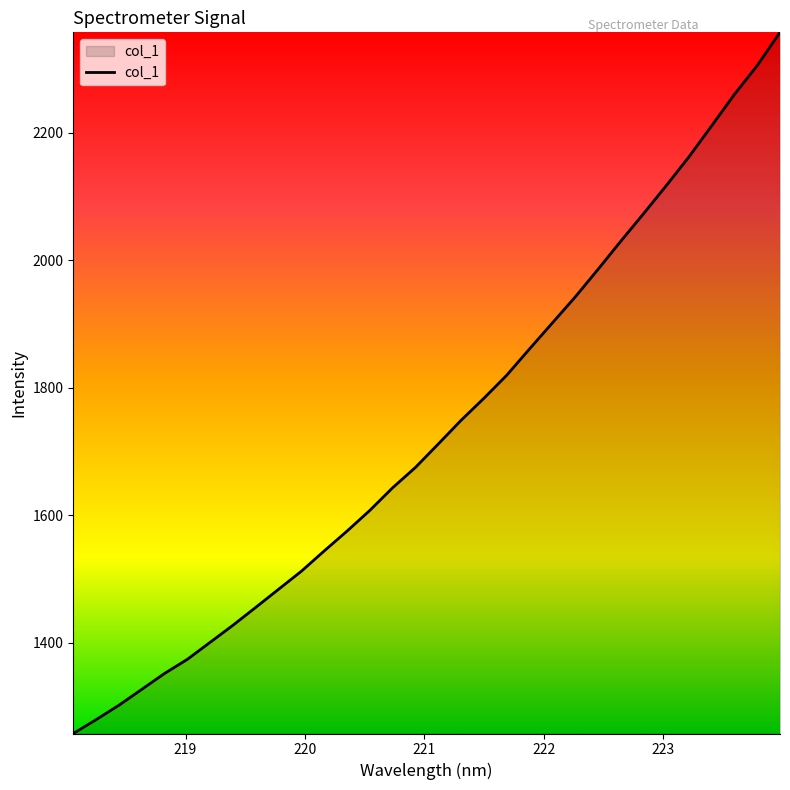

Reading right to left, transcribe all the data shown in this chart.

2357.7	2305.6	2260.4	2211.1	2162.3	2117.0	2072.8	2029.7	1985.4	1942.2	1901.6	1860.9	1819.7	1783.6	1749.0	1711.9	1675.2	1643.3	1607.8	1575.3	1544.2	1512.4	1484.1	1455.7	1427.6	1400.8	1374.1	1352.0	1327.0	1302.1	1279.4	1257.7